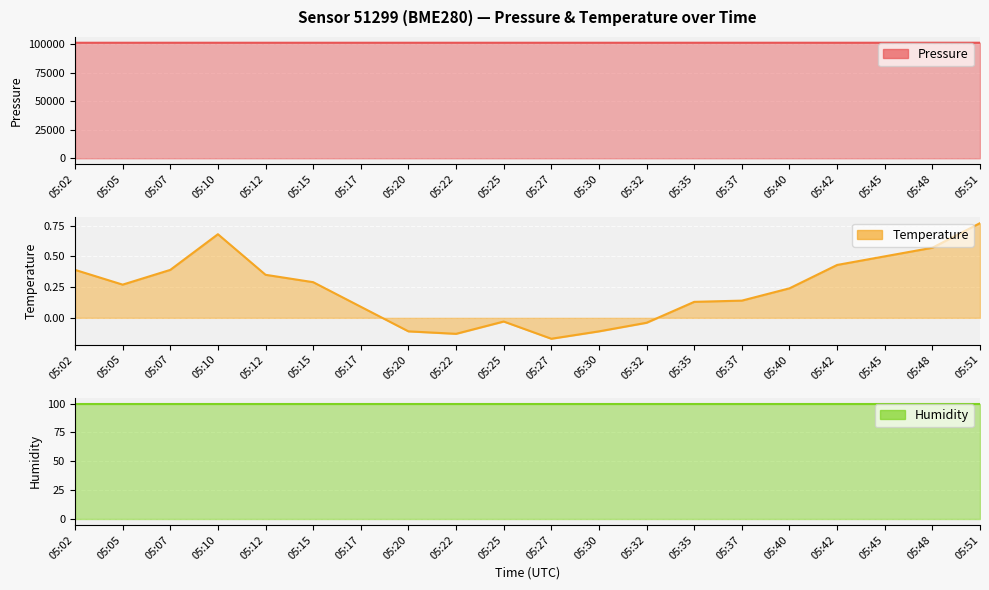

Between 05:02 and 05:32, which series saw the biggest shift?

pressure